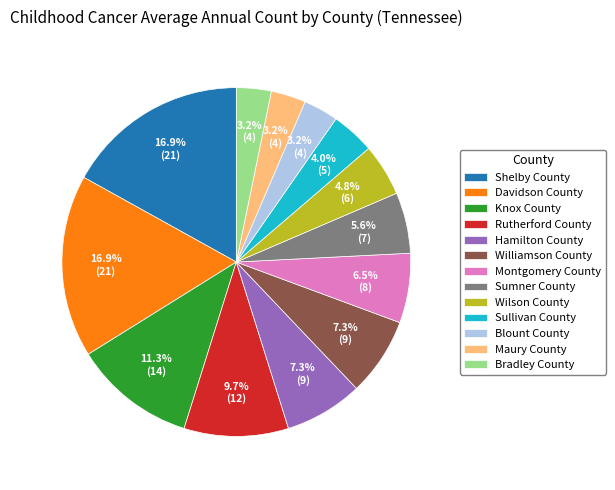

Is it true that Sullivan County is 4% of the pie?

True